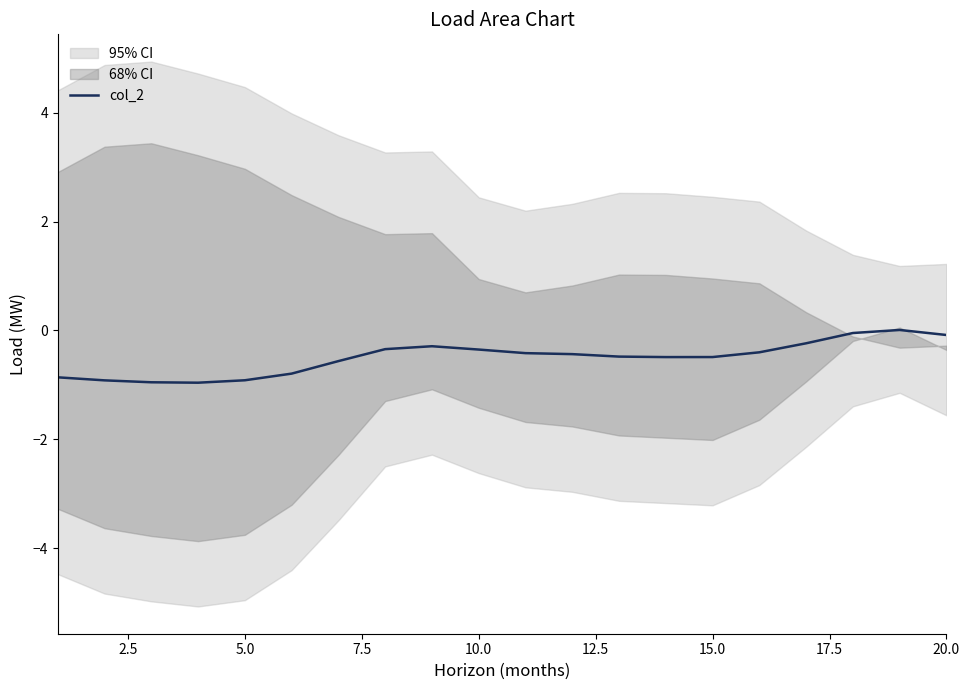

What is the difference between the maximum and minimum values?

1.0